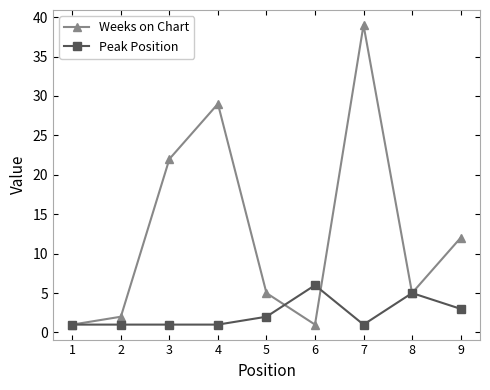

What are all the series names shown in the legend?

Weeks on Chart, Peak Position